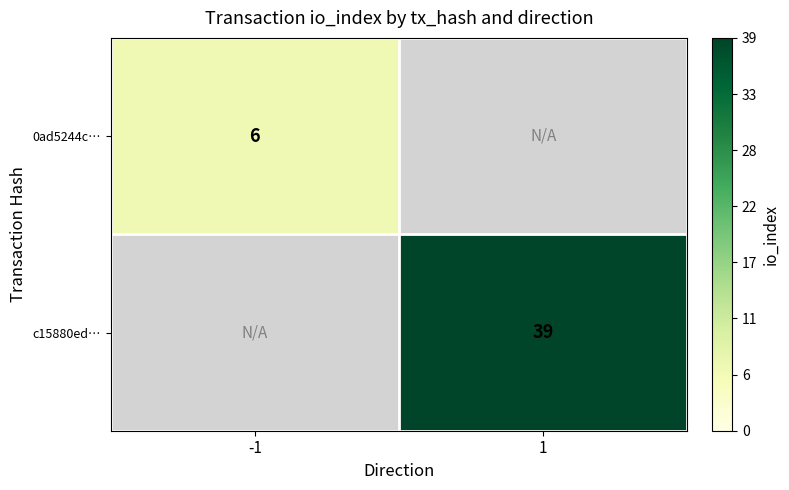

At which category does the chart reach its minimum across all series?

-1